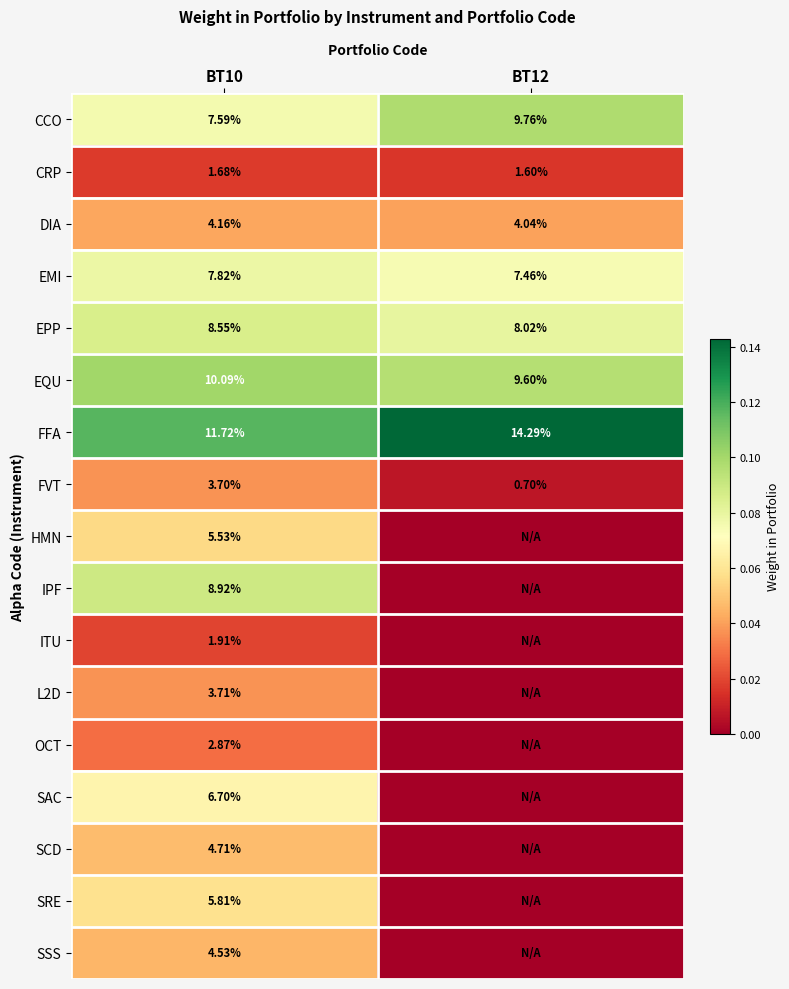

Is the value of SRE at BT10 greater than the value of CCO at BT10?

No